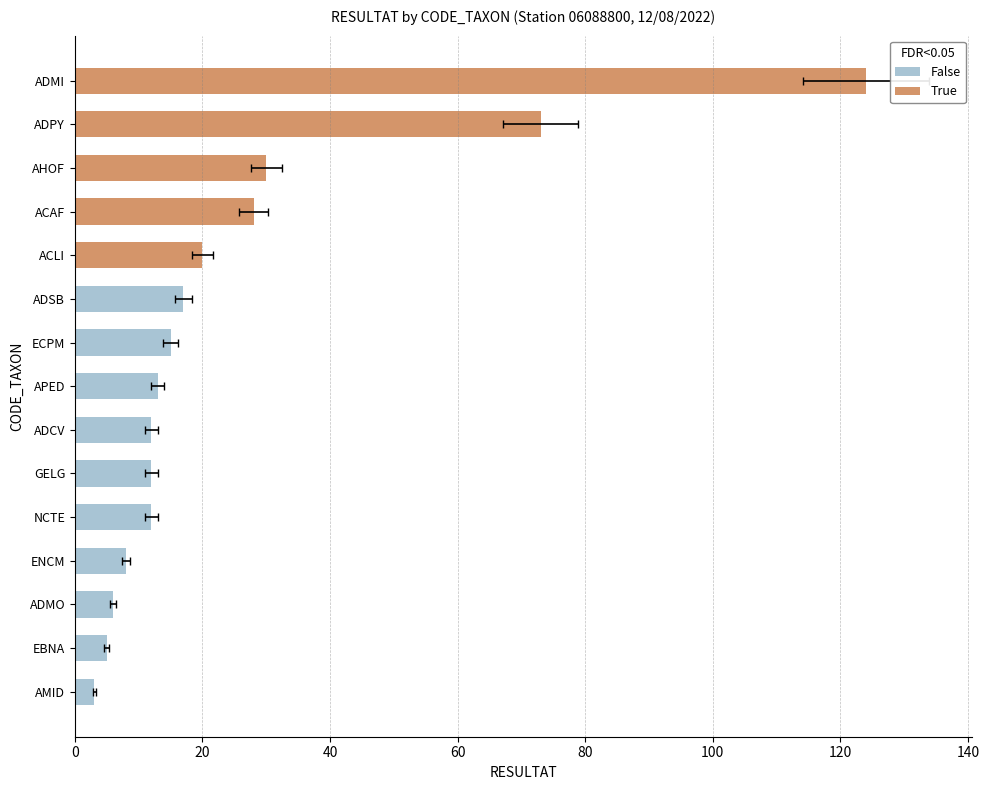

The chart shows a value of 124 at ADMI. True or false?

True